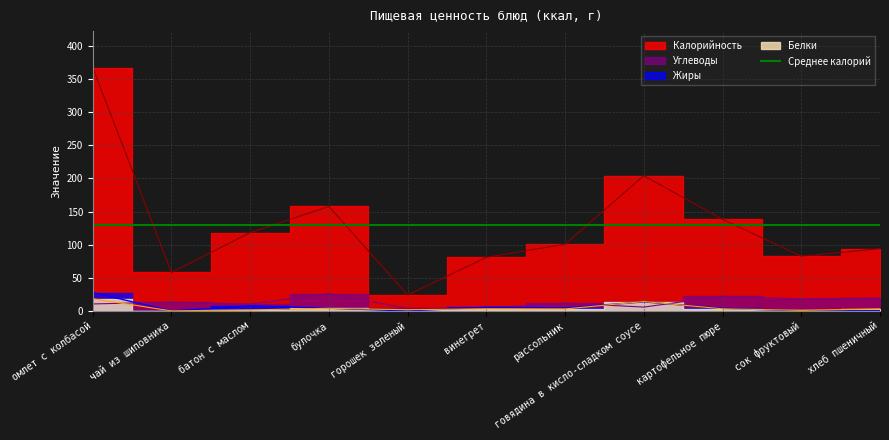

True or false: Углеводы has more than 0 interior local peaks.

True